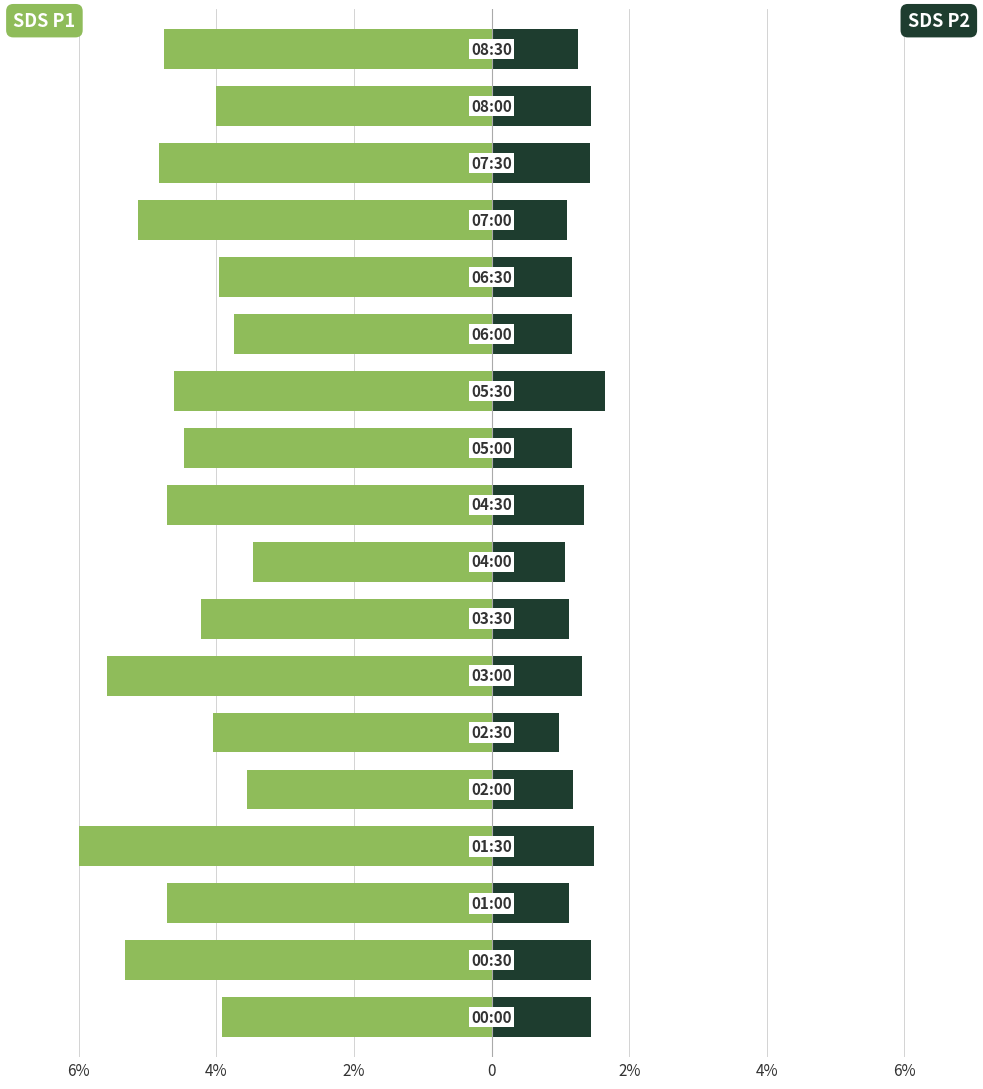

Between 9 and 2%, which is larger?

9